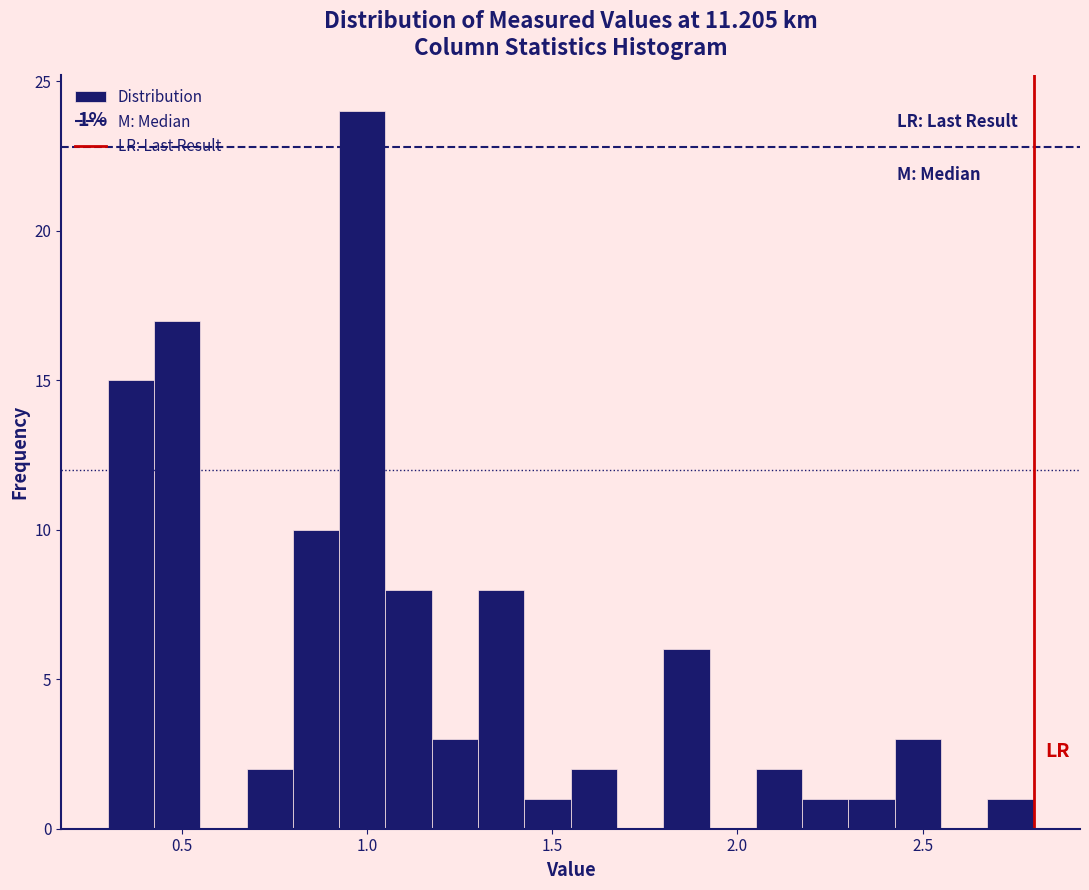

Read against the x-axis, roughly where is the centre of the tallest bar?

1.00